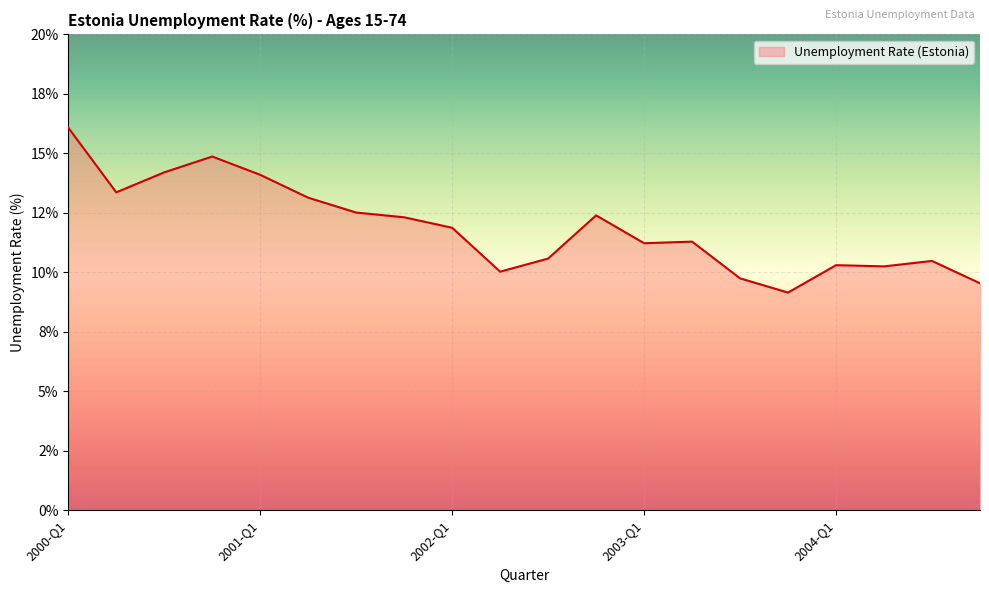

Is this an area chart (filled region under the line)?

Yes